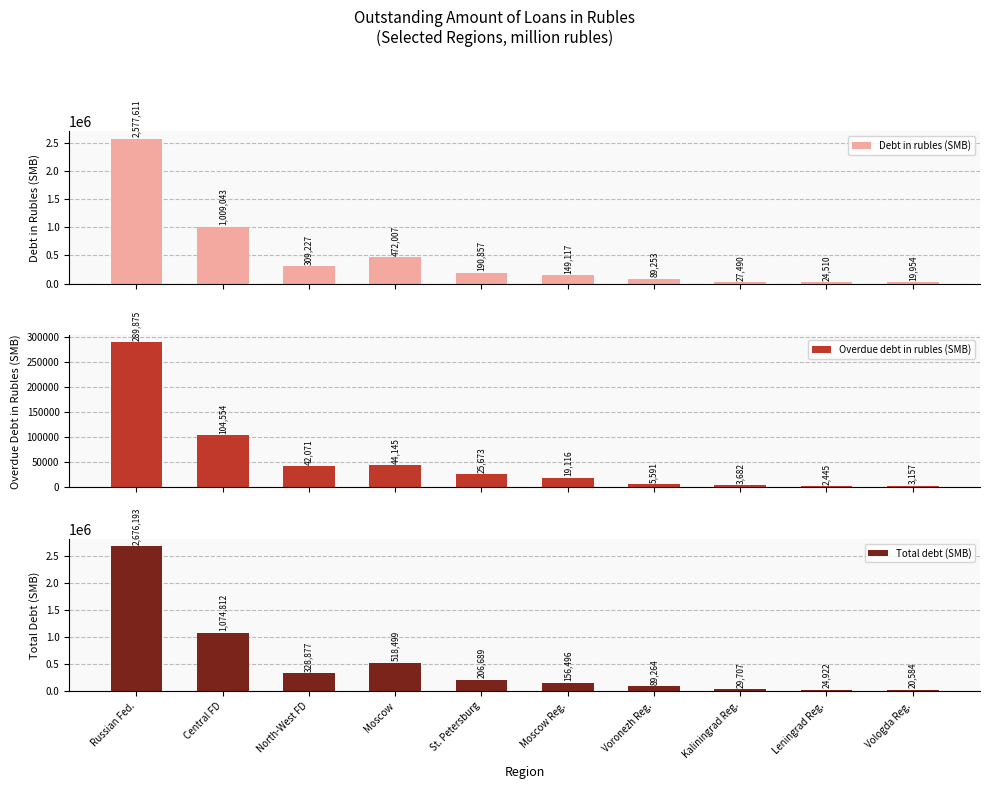

What is the sum of the Total debt (SMB) values at North-West FD and Vologda Reg.?

349461